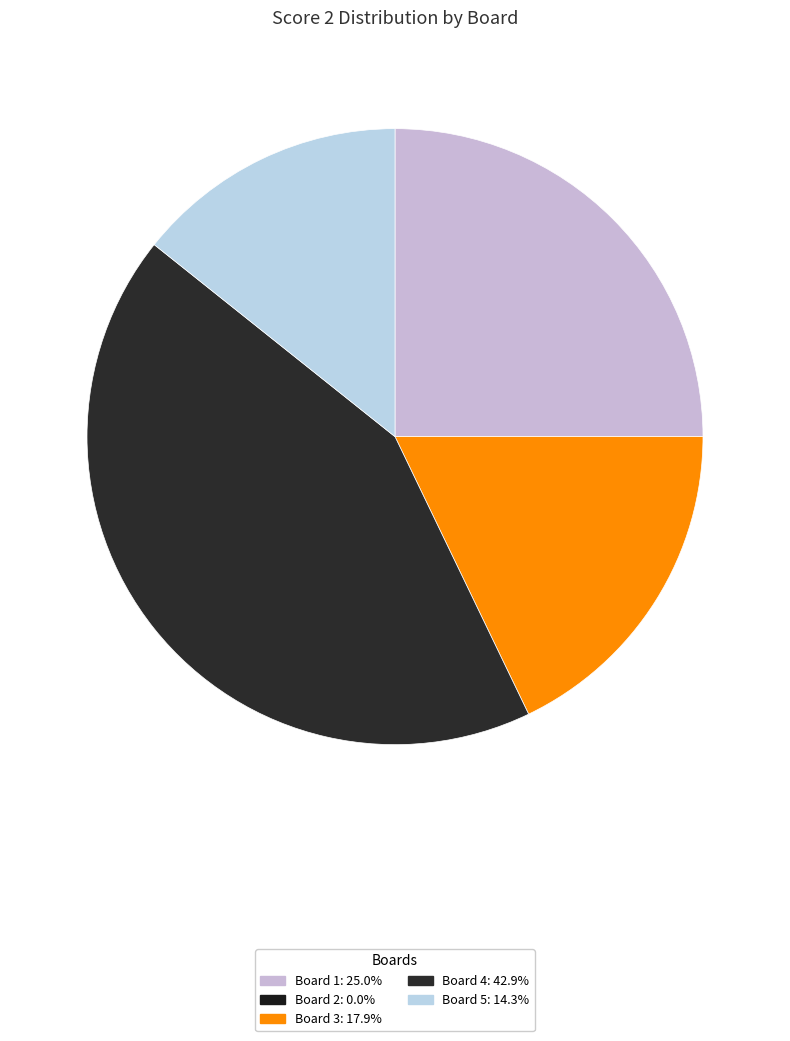

Which category has the biggest portion of the pie?

Board 4